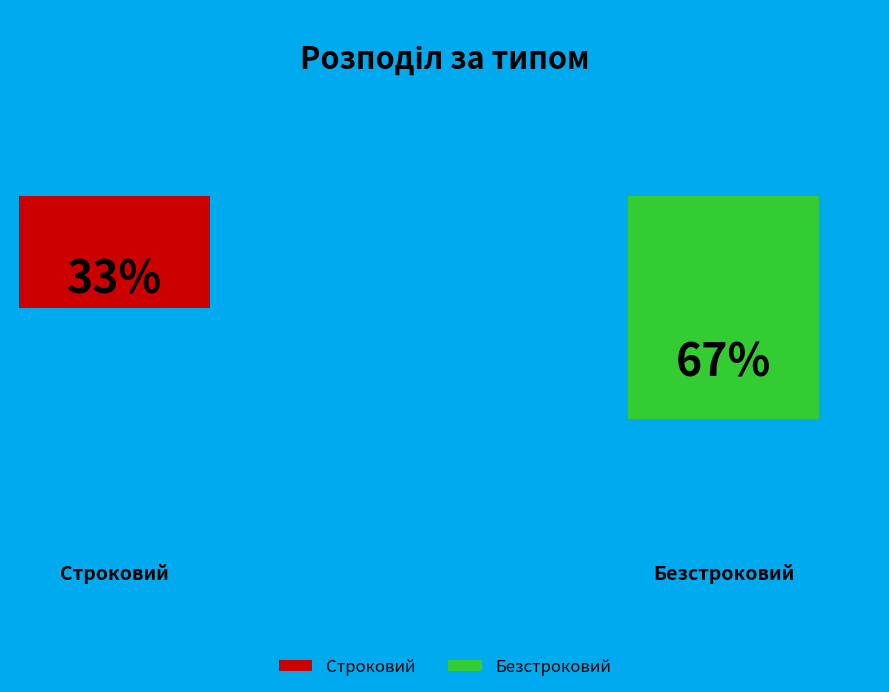

Rank the categories by value from lowest to highest.

Строковий, Безстроковий